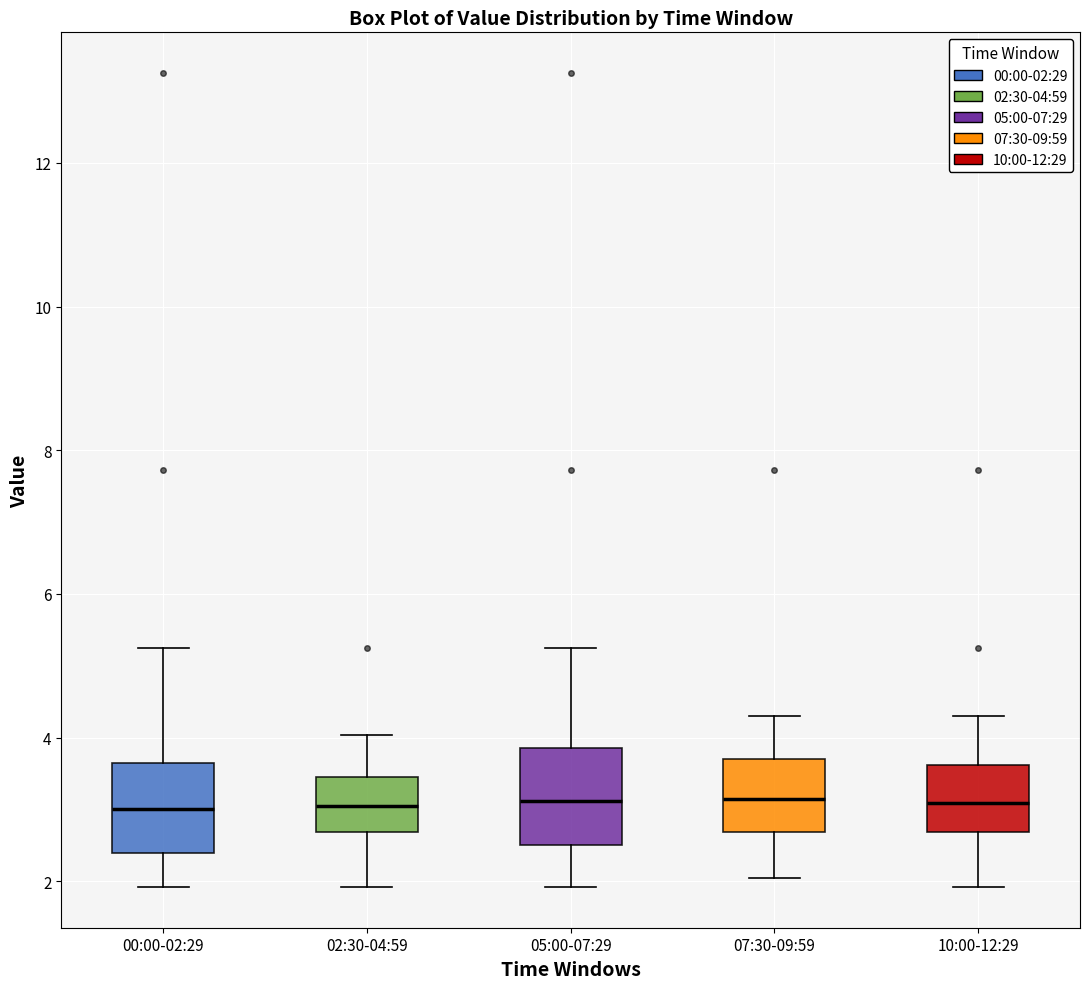

Reading left to right, transcribe this box plot: for each box, give where its median line is, the range the box spans, and where its two whiskers end, as read against the y-axis. The values are not printed on the chart, so give them approximately, as read against the axis.

00:00-02:29: median 3.0, box 2.4 to 3.6, whiskers 2.0 to 5.2
02:30-04:59: median 3.0, box 2.6 to 3.4, whiskers 2.0 to 4.0
05:00-07:29: median 3.2, box 2.6 to 3.8, whiskers 2.0 to 5.2
07:30-09:59: median 3.2, box 2.6 to 3.8, whiskers 2.0 to 4.4
10:00-12:29: median 3.0, box 2.6 to 3.6, whiskers 2.0 to 4.4